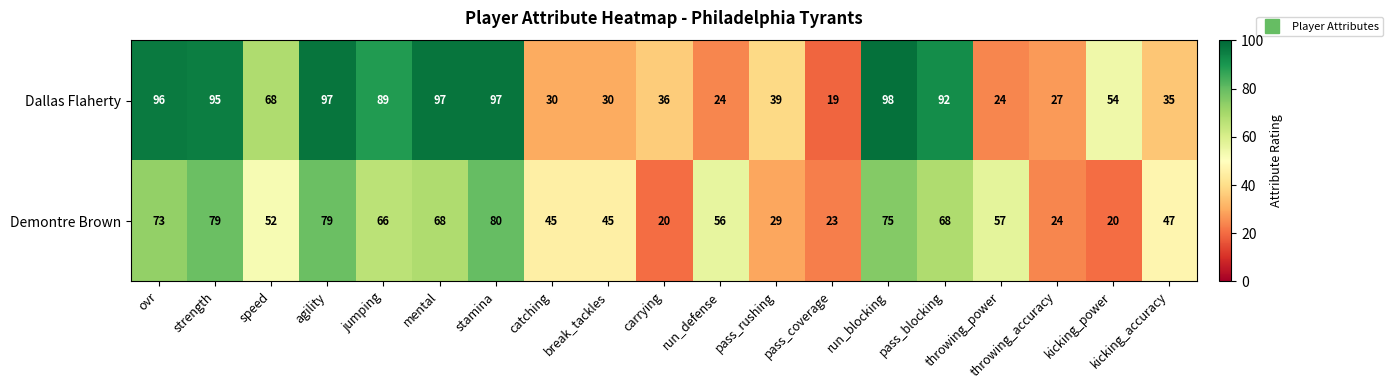

What is the difference between the Demontre Brown values at kicking_power and stamina?

60